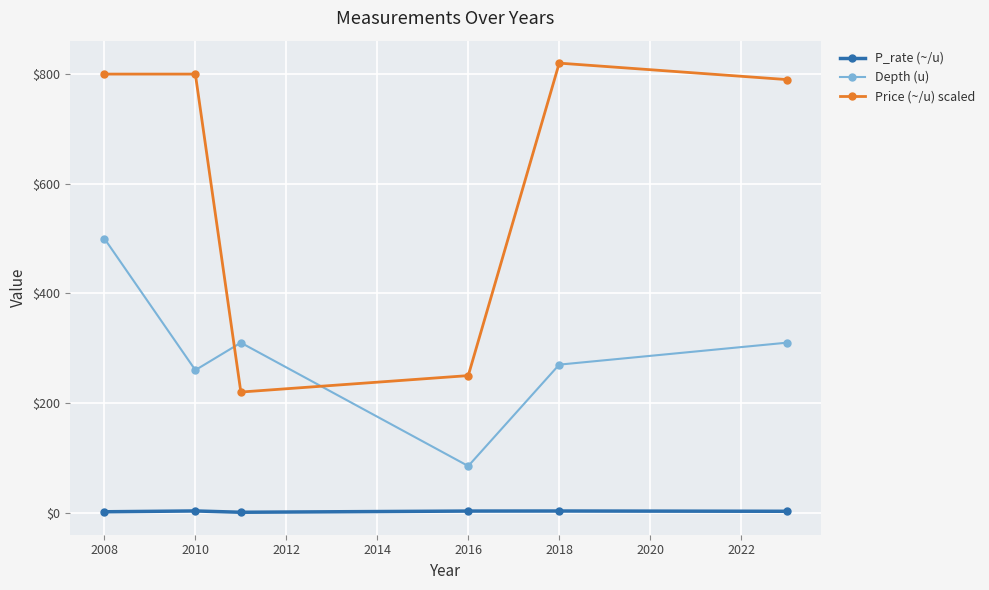

How many times do Price (~/u) scaled and Depth (u) cross each other?

2